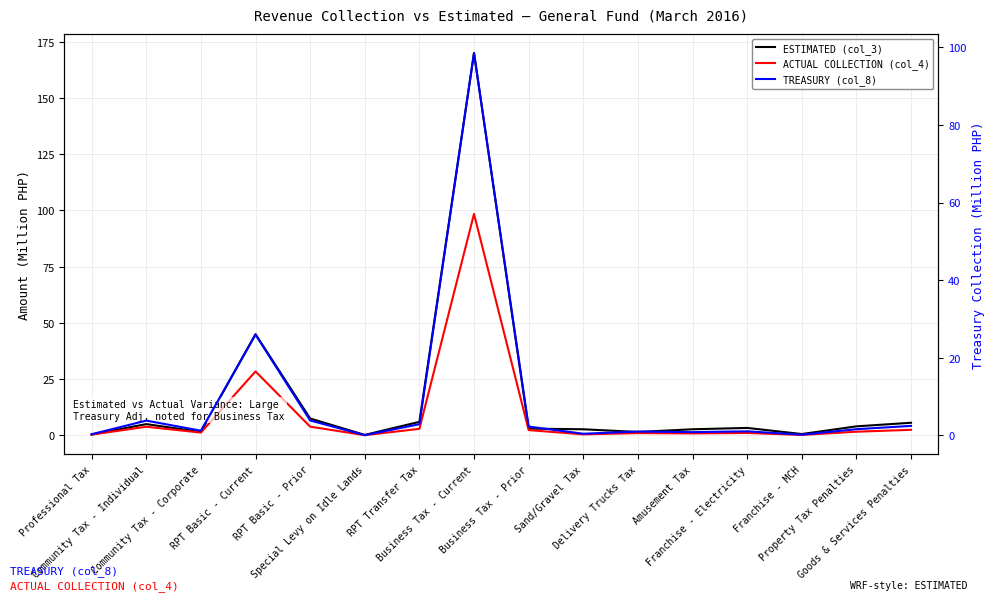

At which label does ACTUAL COLLECTION (col_4) reach its minimum?

Special Levy on Idle Lands